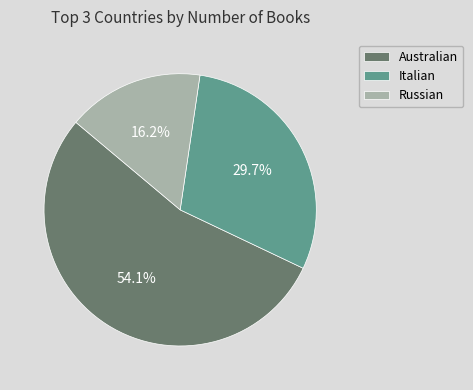

To the nearest percent, what is the combined percentage of Italian and Russian?

46%